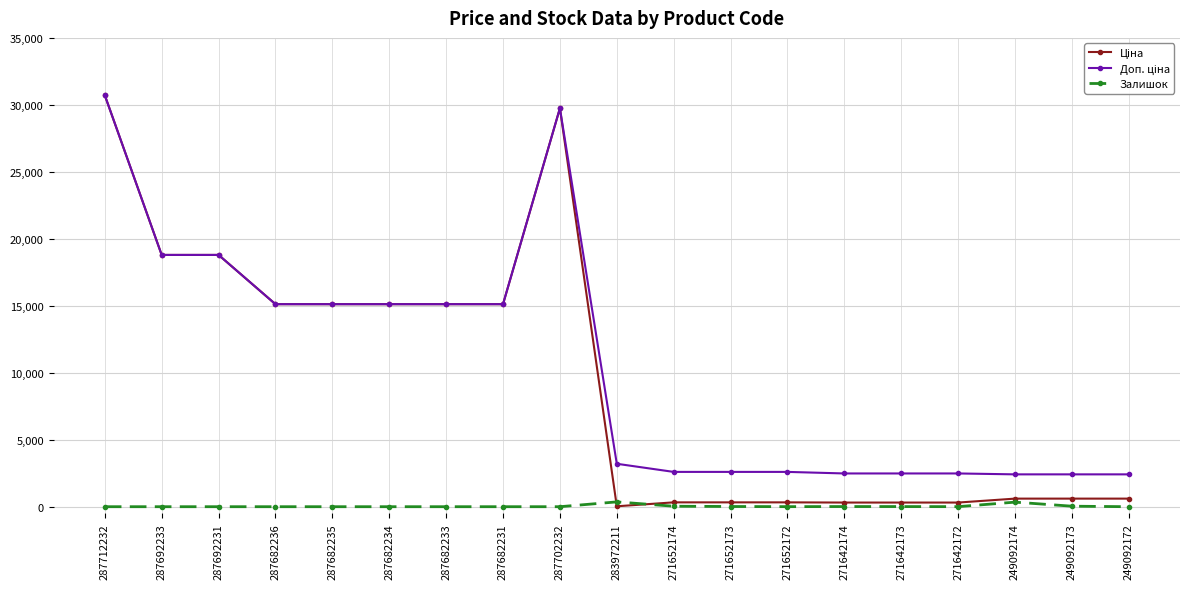

At how many categories does at least one series exceed 21699?

2